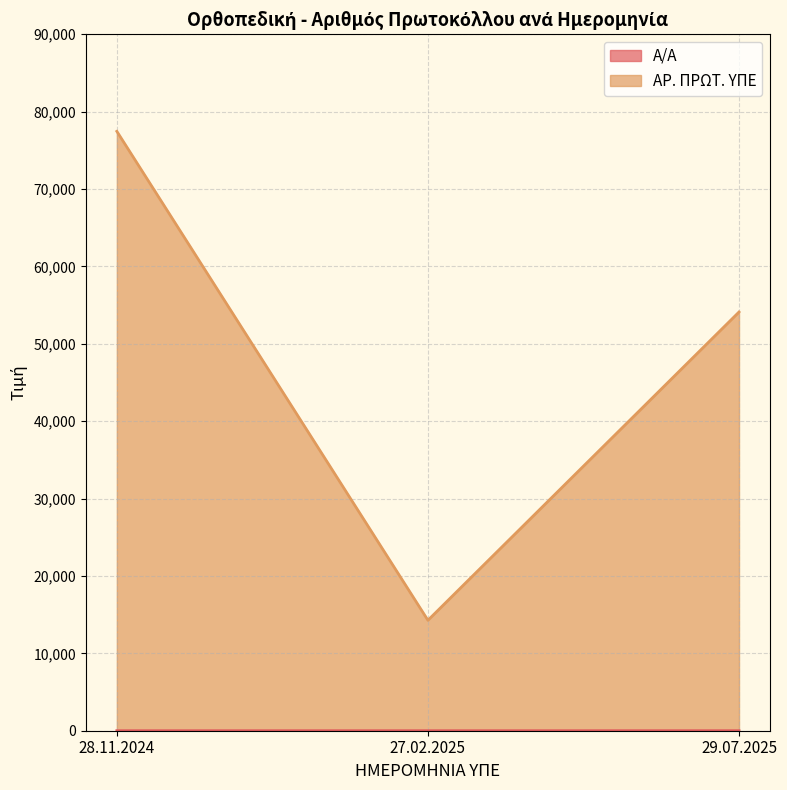

Count the Α/Α values in the range 1 to 3.

3